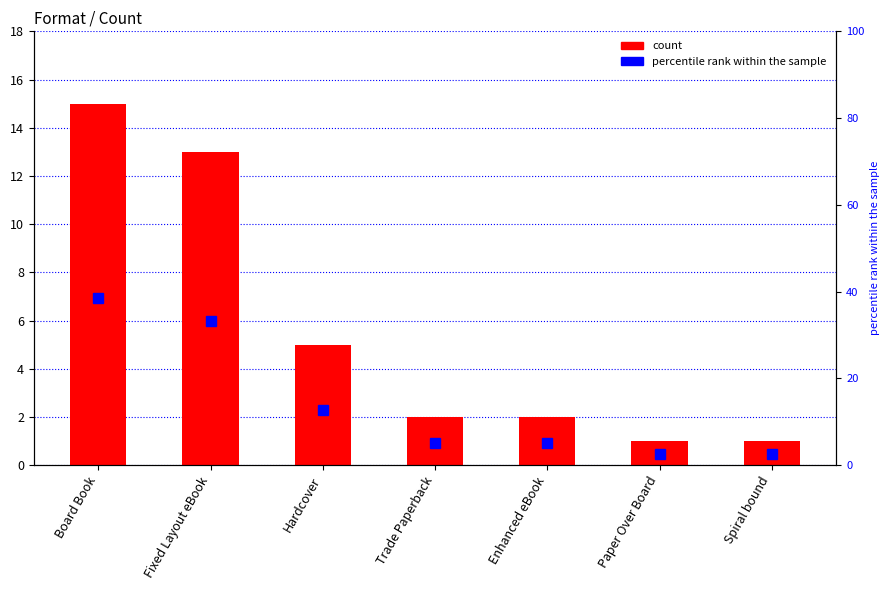

True or false: percentile rank within the sample has a value of 5.1 at Trade Paperback.

True